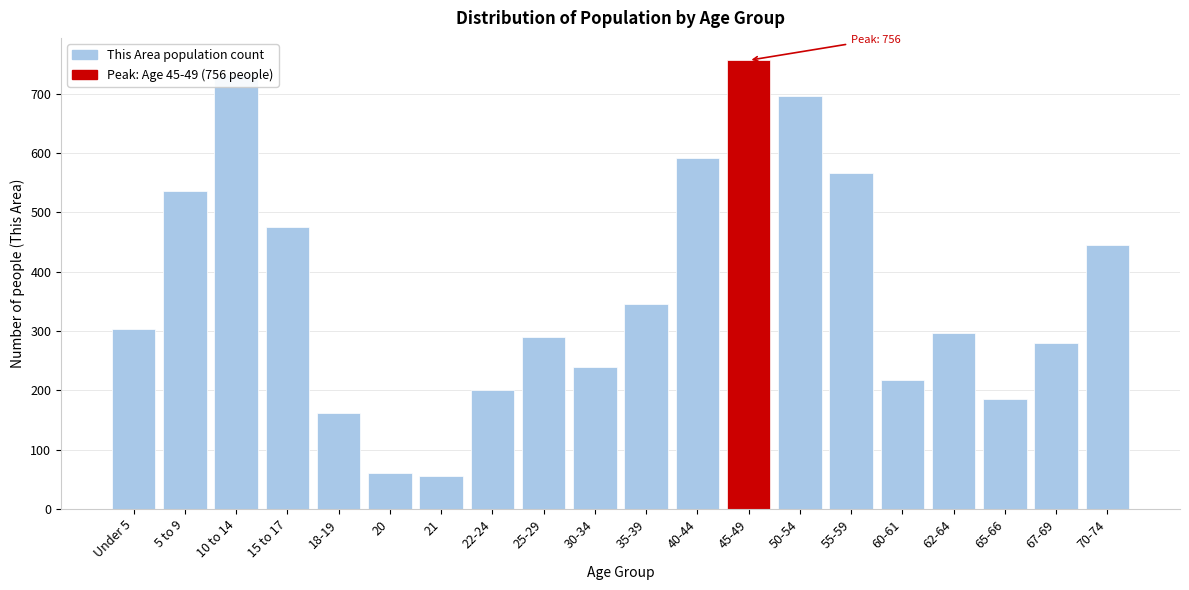

Where is the data nearest to the value 406?

70-74